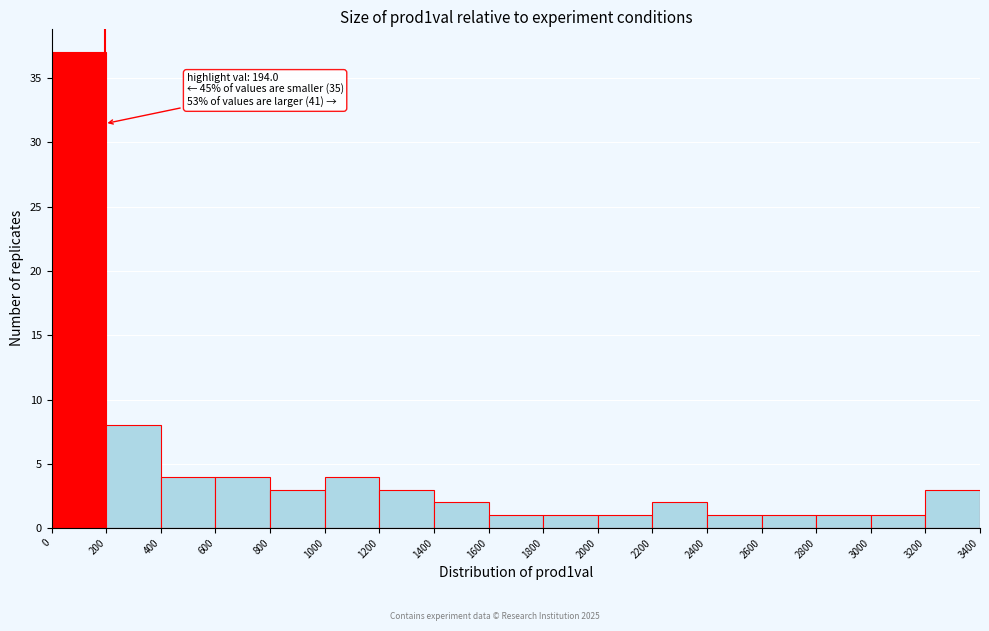

Over which range of the x-axis is the bar tallest?

0 to 200